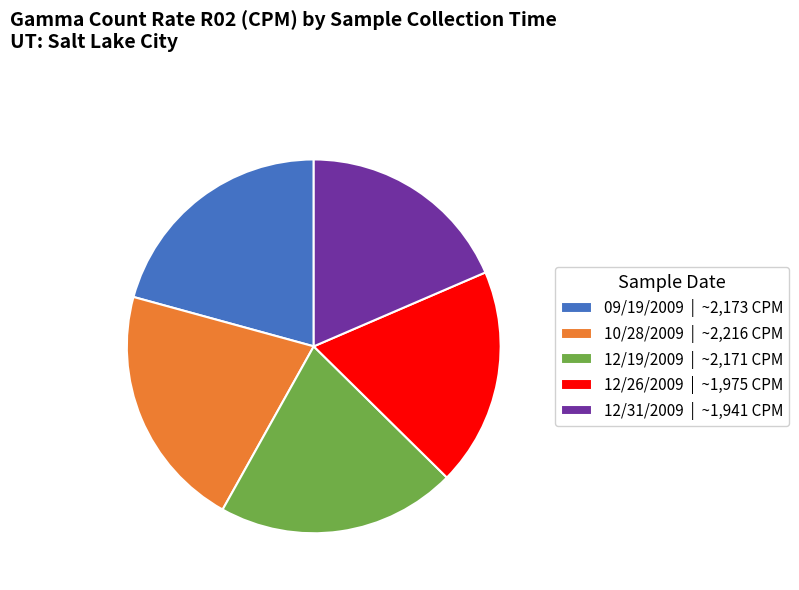

The 12/26/2009 | ~1,975 CPM slice represents 30% of the pie. True or false?

False